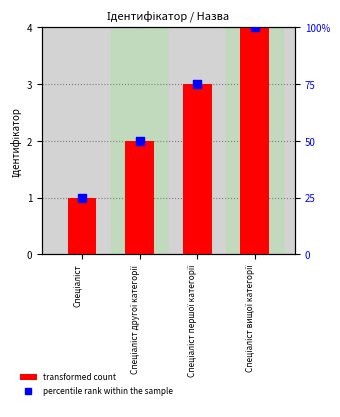

What is the total value across all series at Спеціаліст першої категорії?

78